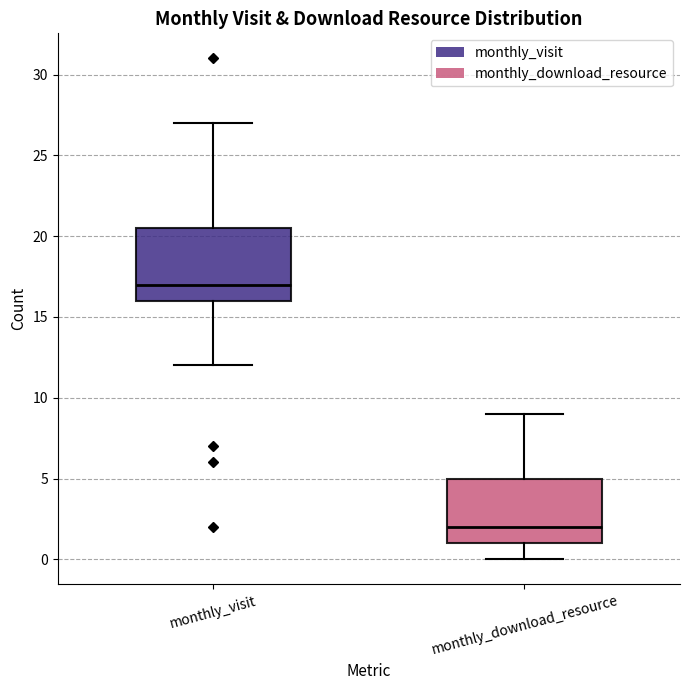

Reading left to right, read every box against the y-axis: the position of its median line, the range the box covers, and the ends of its whiskers. The values are not printed on the chart, so give them approximately, as read against the axis.

monthly_visit: median 17.0, box 16.0 to 20.5, whiskers 12.0 to 27.0
monthly_download_resource: median 2.0, box 1.0 to 5.0, whiskers 0.0 to 9.0